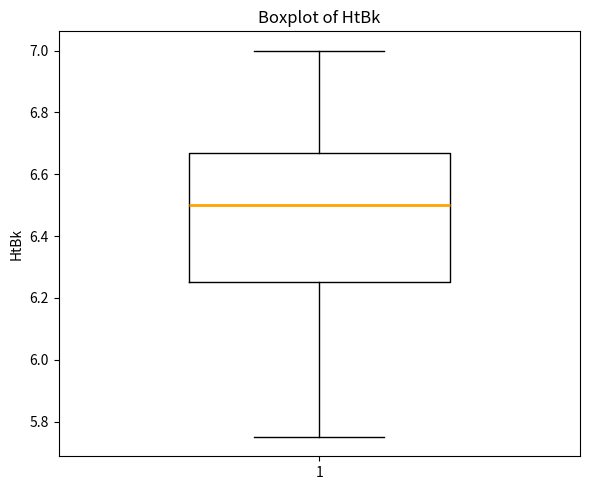

Read this box plot against the y-axis: the position of the median line, the range covered by the box, and the ends of both whiskers. The values are not printed on the chart, so give them approximately, as read against the axis.

median 6.50, box 6.26 to 6.68, whiskers 5.76 to 7.00